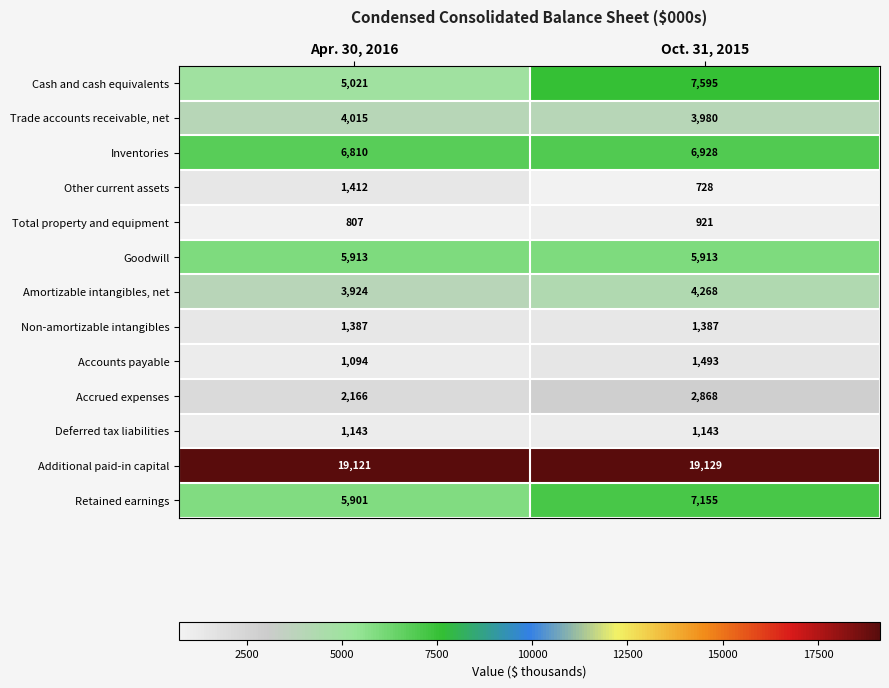

The Total property and equipment series shows 921 at Oct. 31, 2015. True or false?

True